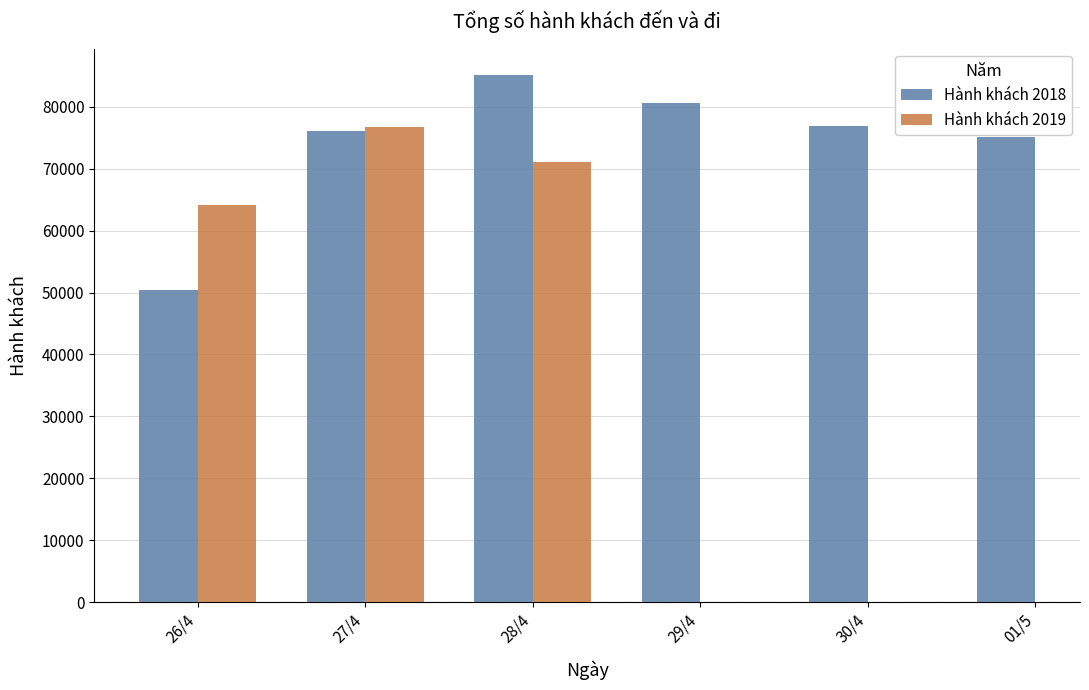

At which label is Hành khách 2019 closest to 70406?

28/4